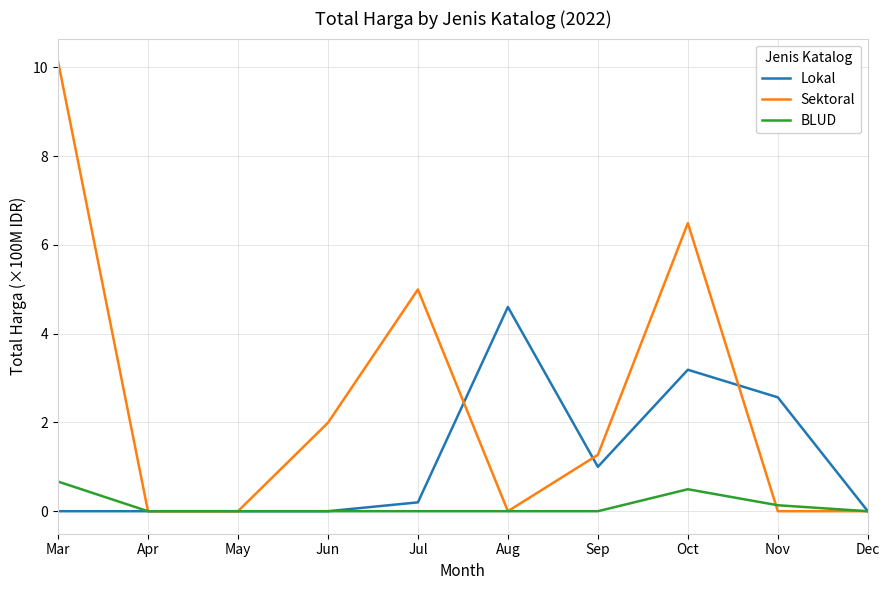

List the series in order of their peak value, lowest first.

BLUD, Lokal, Sektoral